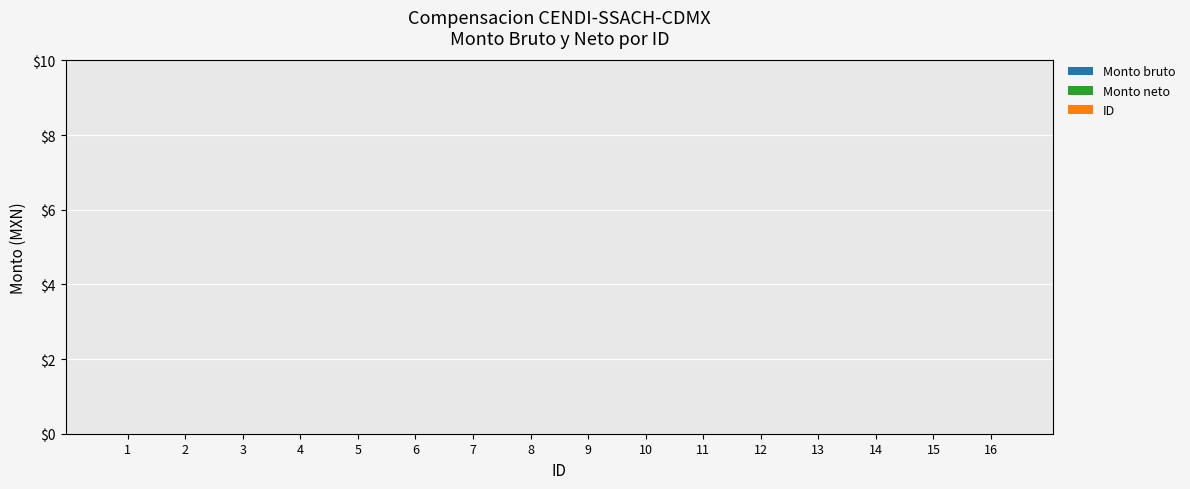

How many bars are there in each group?

3